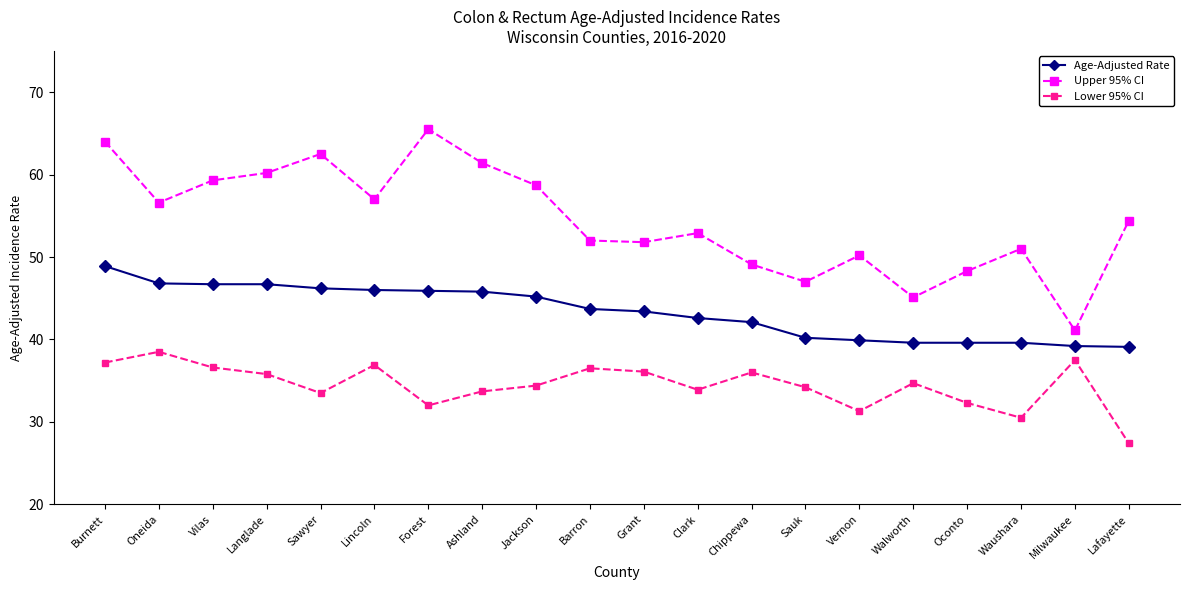

True or false: Age-Adjusted Rate and Lower 95% CI intersect in this chart.

False